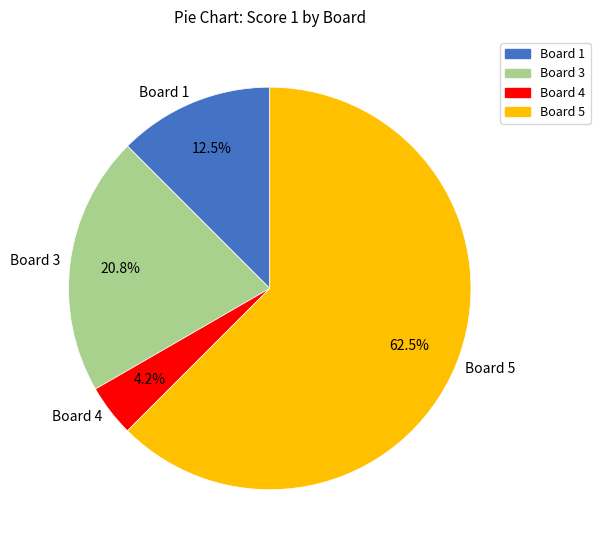

How much of the chart is everything except Board 5?

37.5%